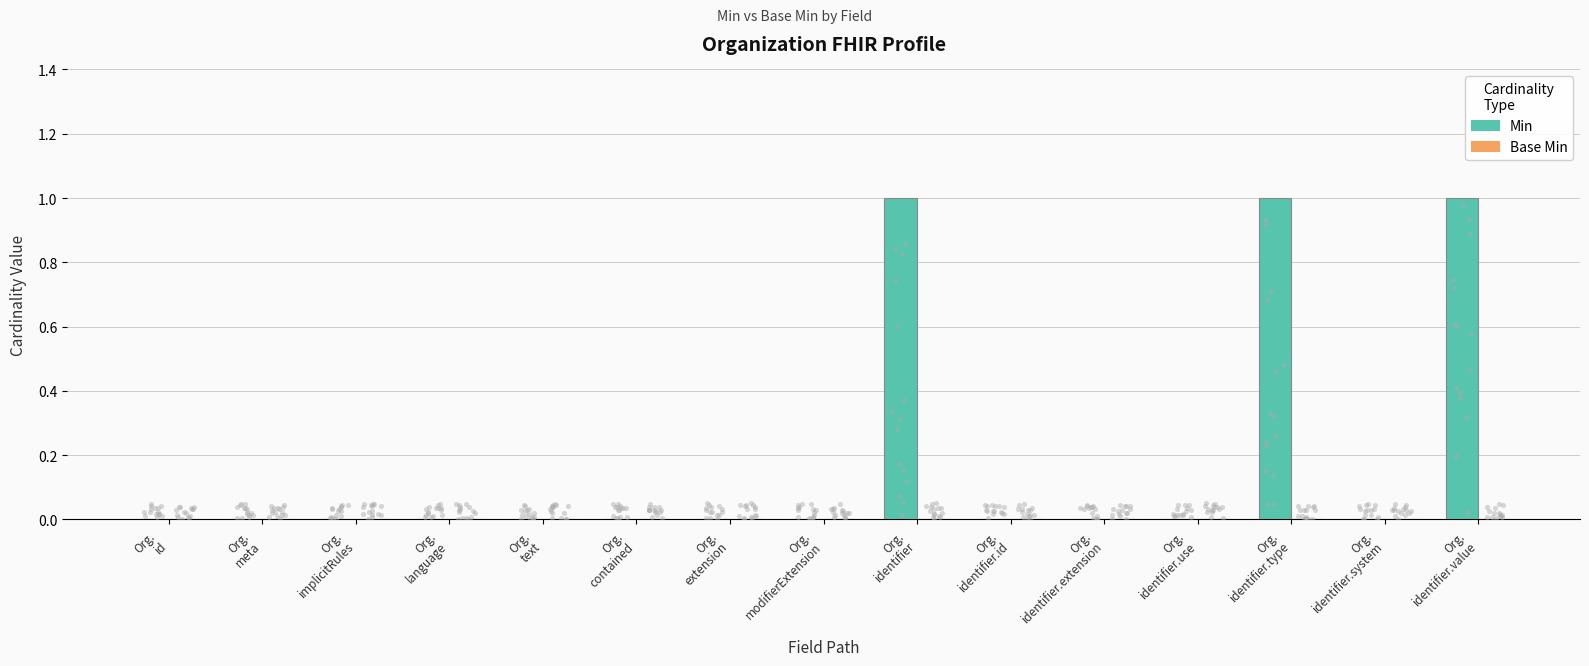

At how many categories does at least one series exceed 0?

3